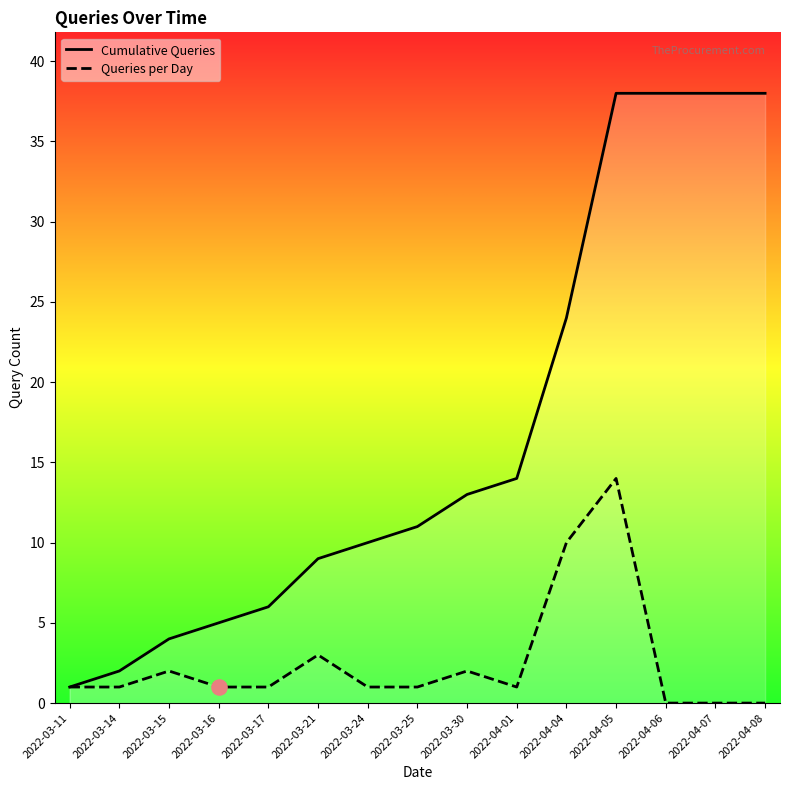

Which series has the largest total across all categories?

Cumulative Queries